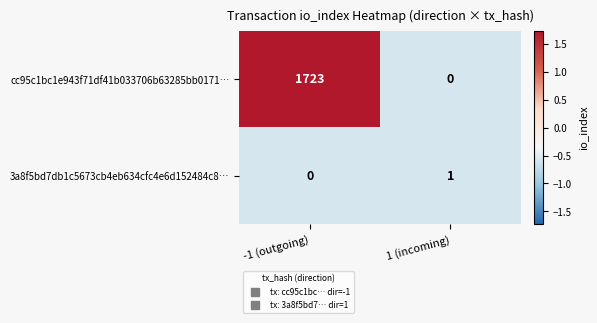

Rank the series by their maximum value, from lowest to highest.

3a8f5bd7db1c5673cb4eb634cfc4e6d152484c8…, cc95c1bc1e943f71df41b033706b63285bb0171…